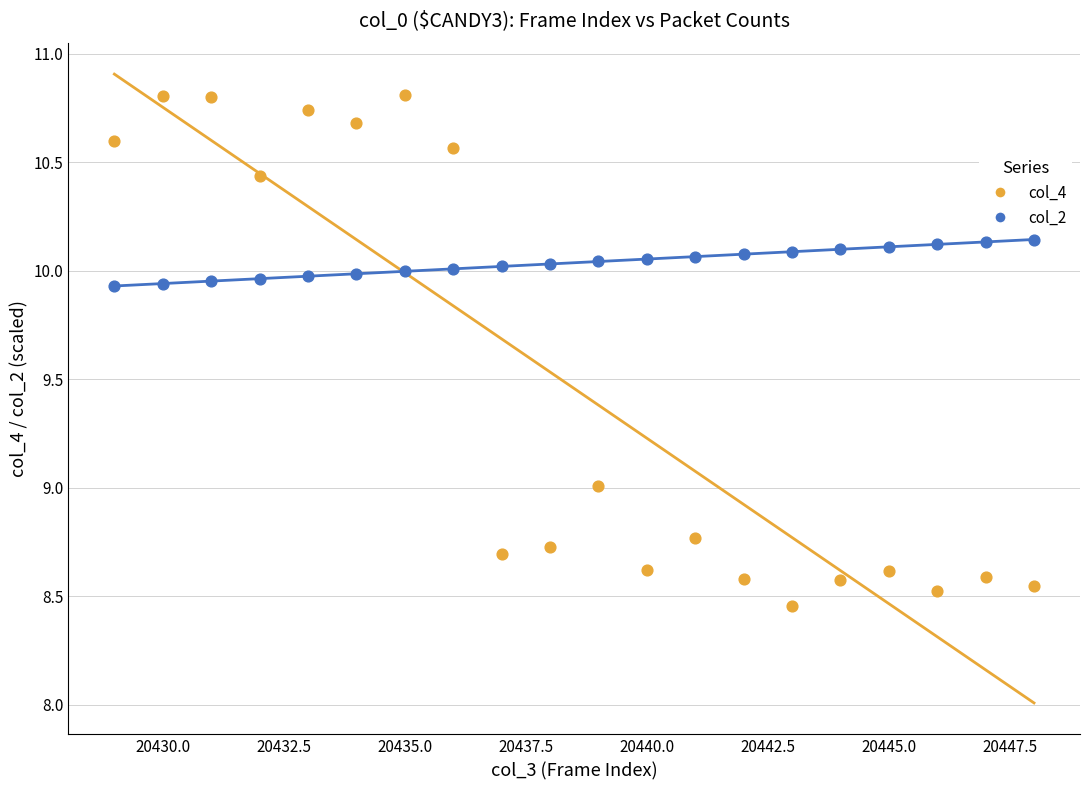

Which series has the largest Y range (max minus min)?

col_4